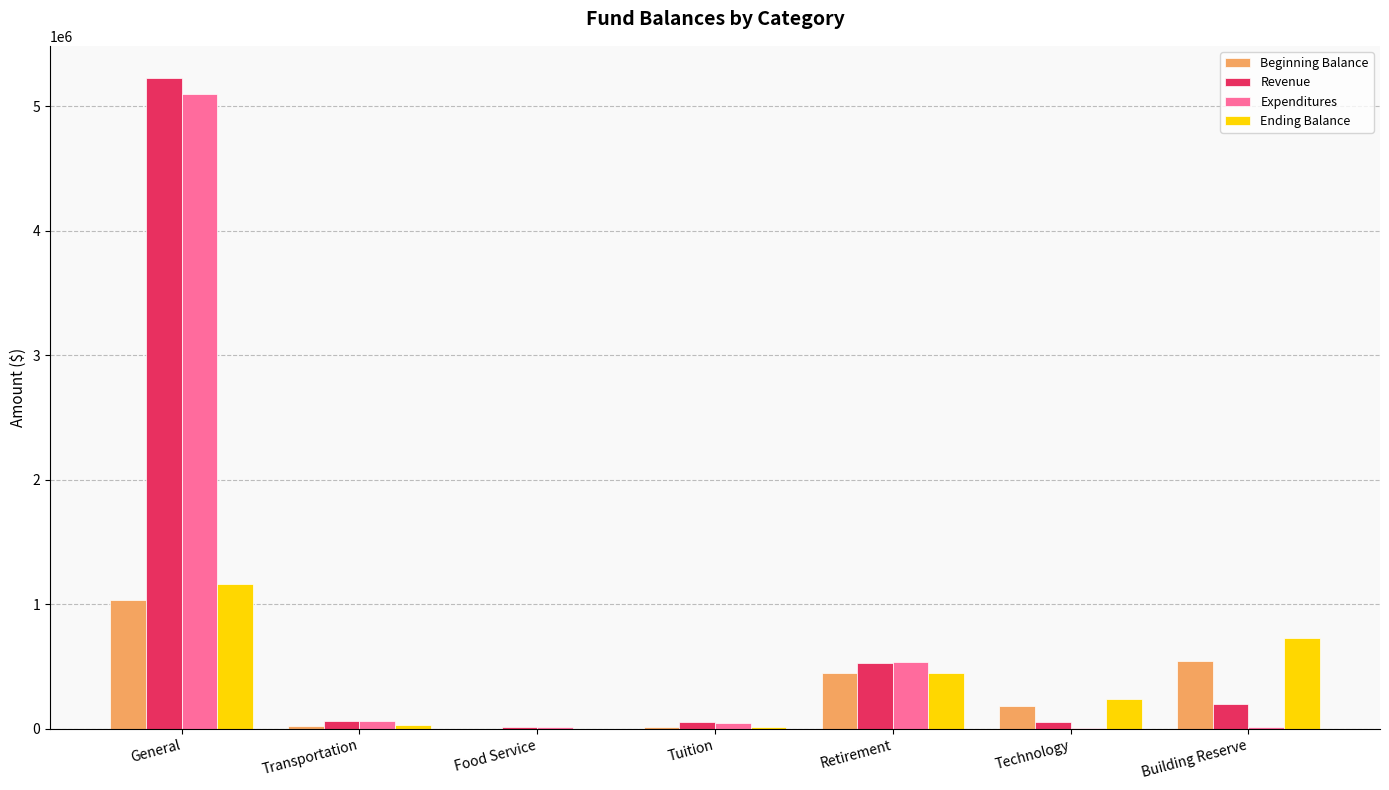

Is the value of Ending Balance at General greater than the value of Expenditures at Building Reserve?

Yes